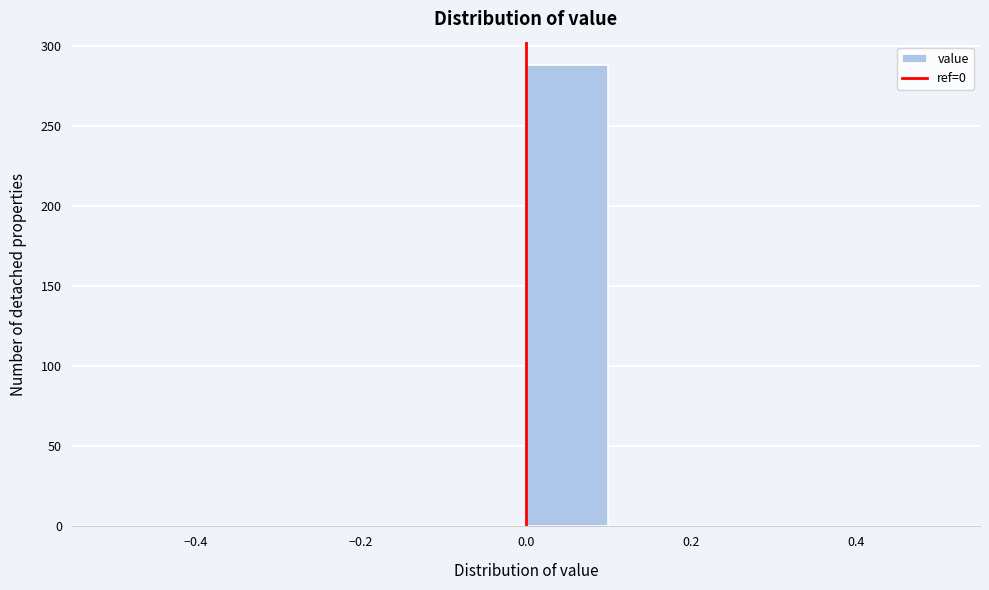

Reading left to right, transcribe this chart: for each bar, give the range it covers on the x-axis and its height. The values are not printed on the chart, so give them approximately, as read against the axis.

-0.5 to -0.4: 0
-0.4 to -0.3: 0
-0.3 to -0.2: 0
-0.2 to -0.1: 0
-0.1 to 0.0: 0
0.0 to 0.1: 290
0.1 to 0.2: 0
0.2 to 0.3: 0
0.3 to 0.4: 0
0.4 to 0.5: 0